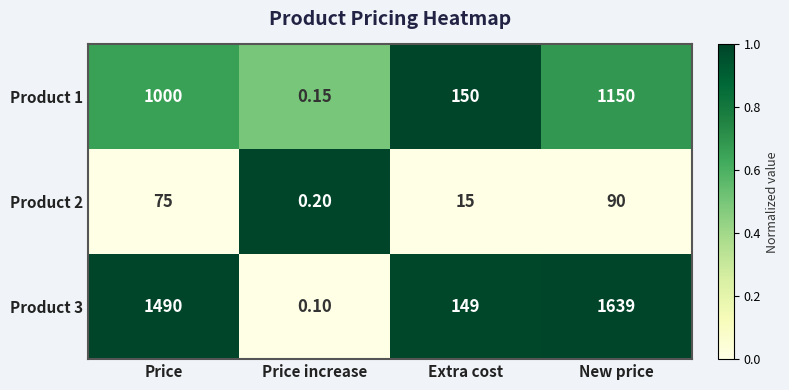

Which label corresponds to the smallest value in the chart?

Price increase